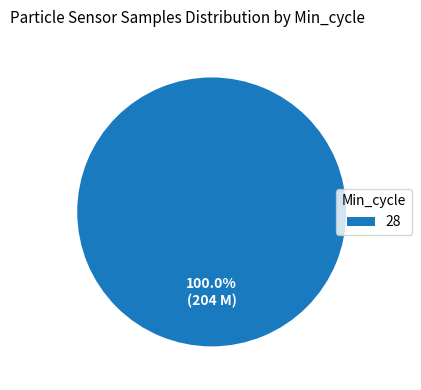

Does 28 represent more than half of the total?

Yes